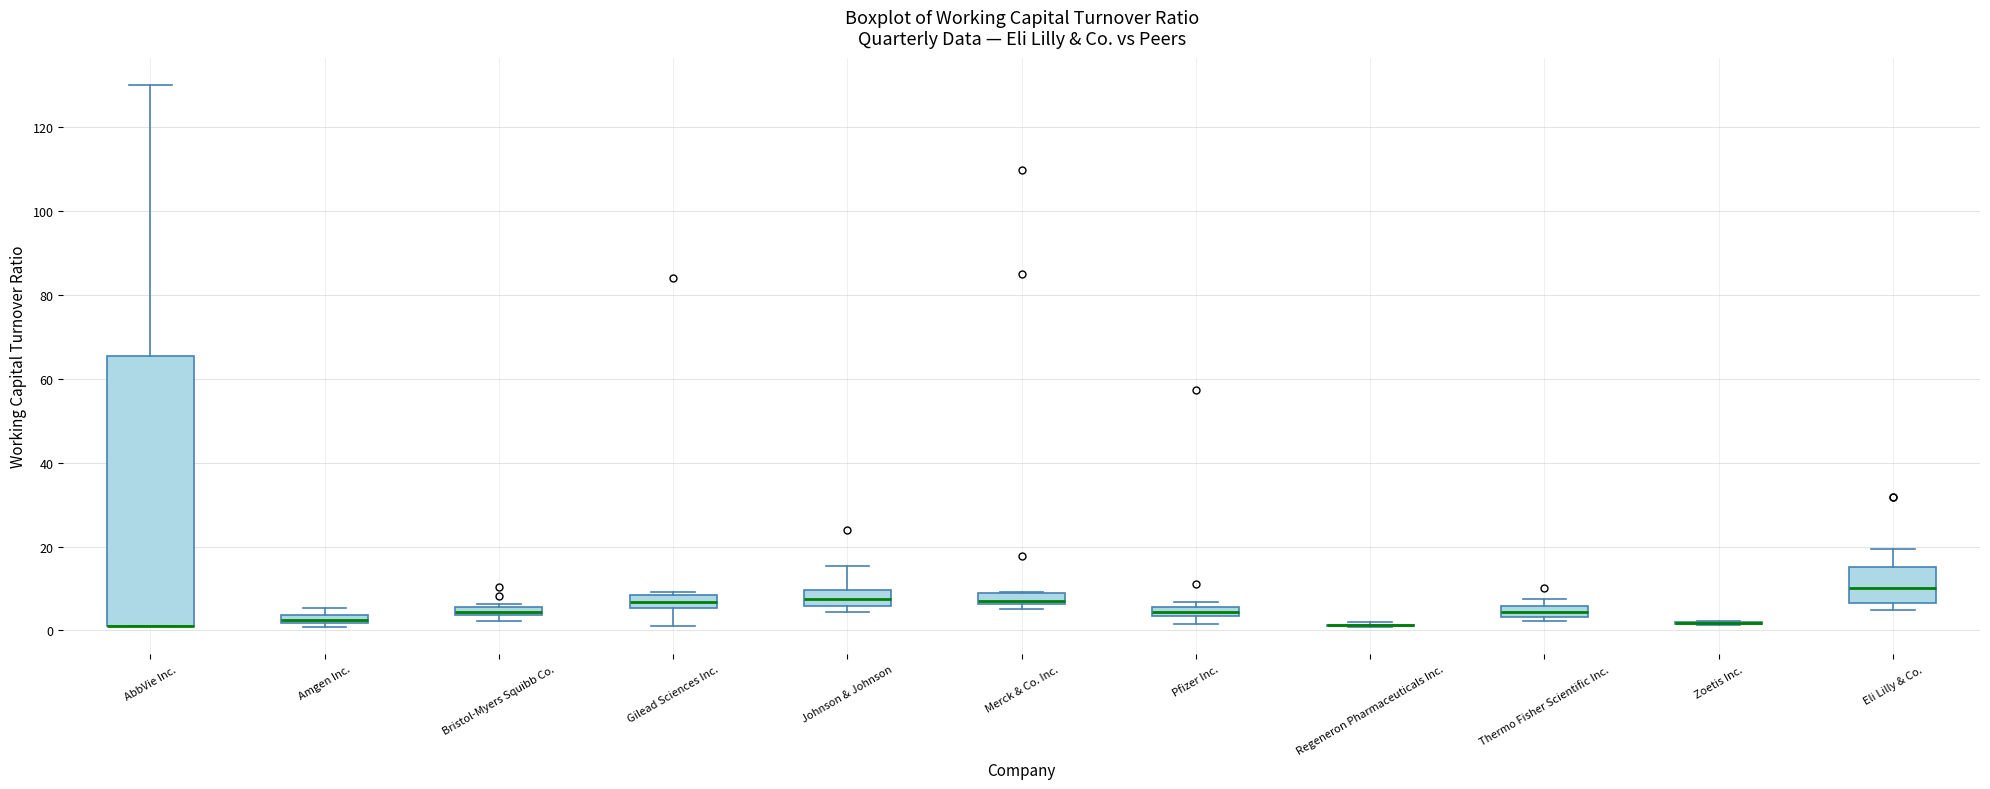

Which box is the tallest, from its lower edge to its upper edge?

AbbVie Inc.